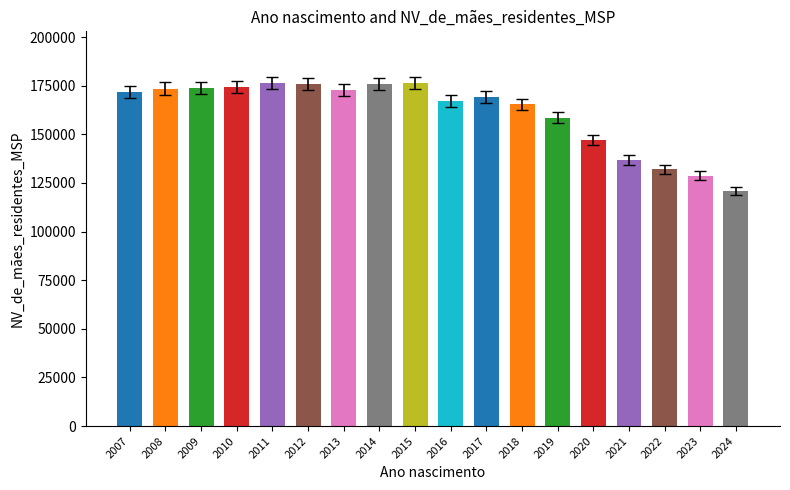

Which category has the lowest value across all series?

2024